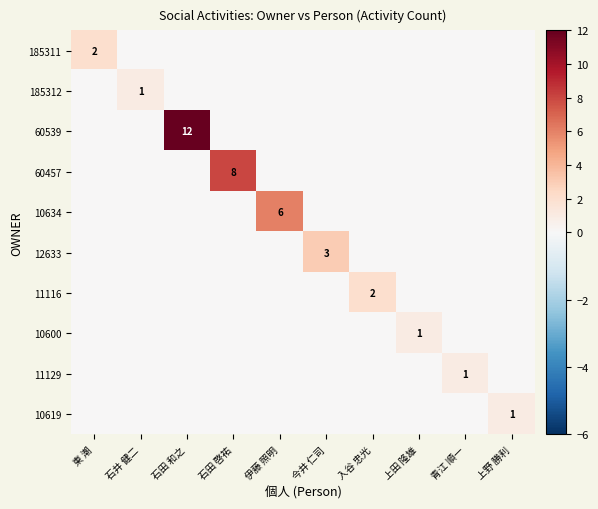

Which category has the highest value across all series?

石田 和之